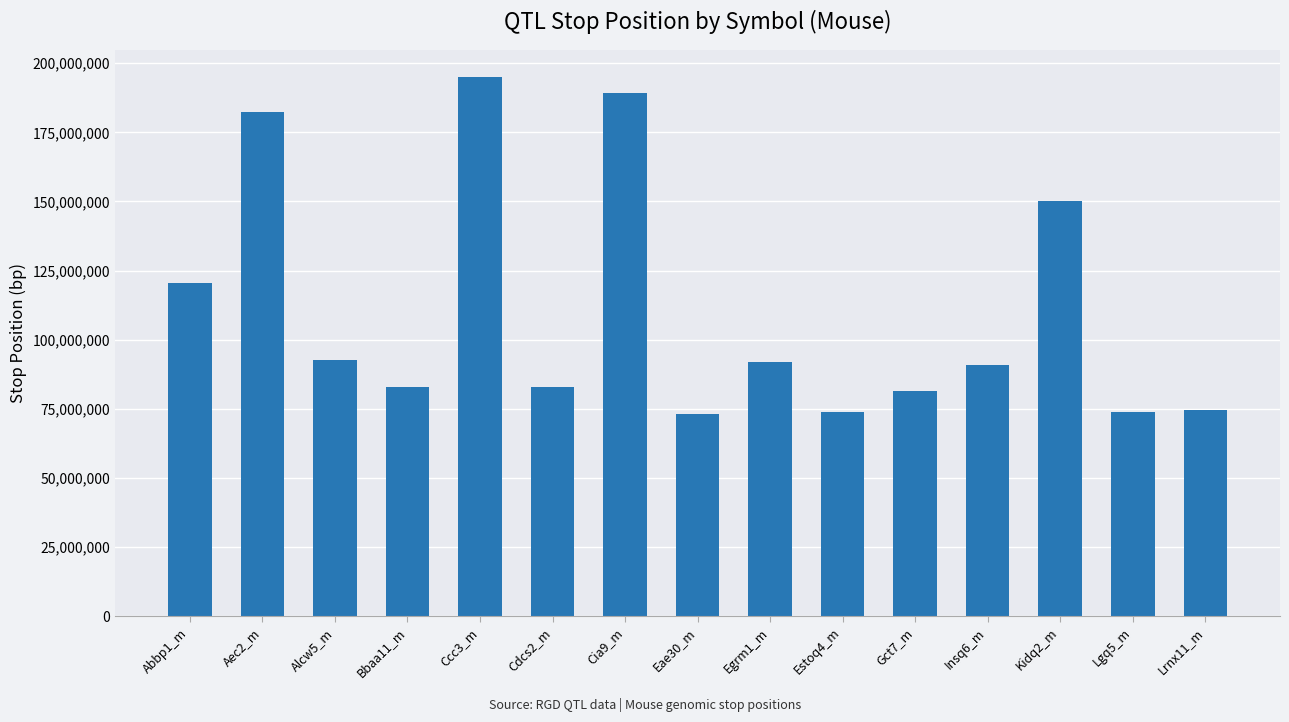

The value at Ccc3_m is 195051546. True or false?

True